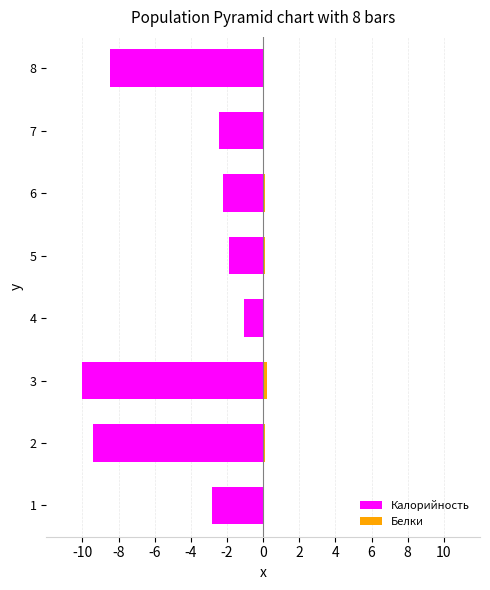

Which has a higher value, 7 or 3?

7